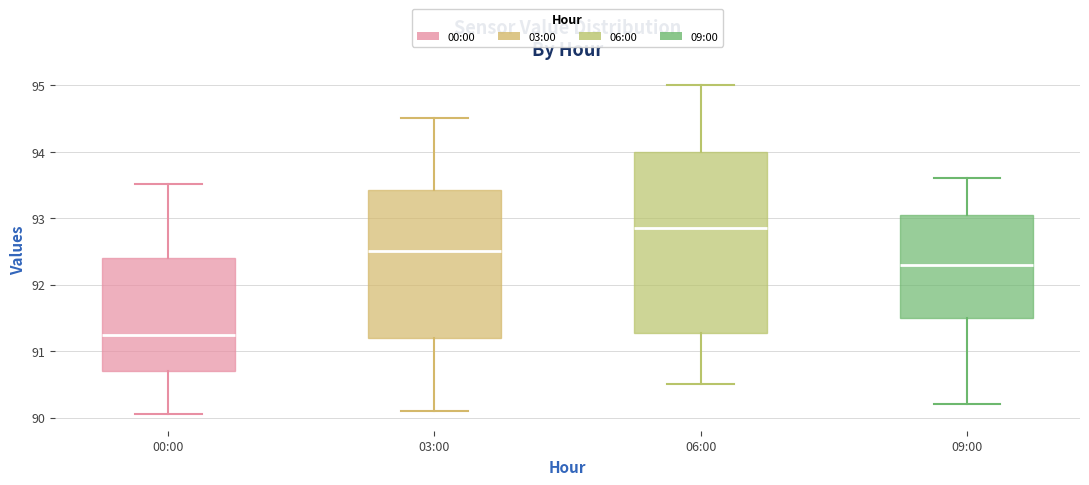

Comparing the boxes themselves (not the whiskers), which one is the tallest?

06:00